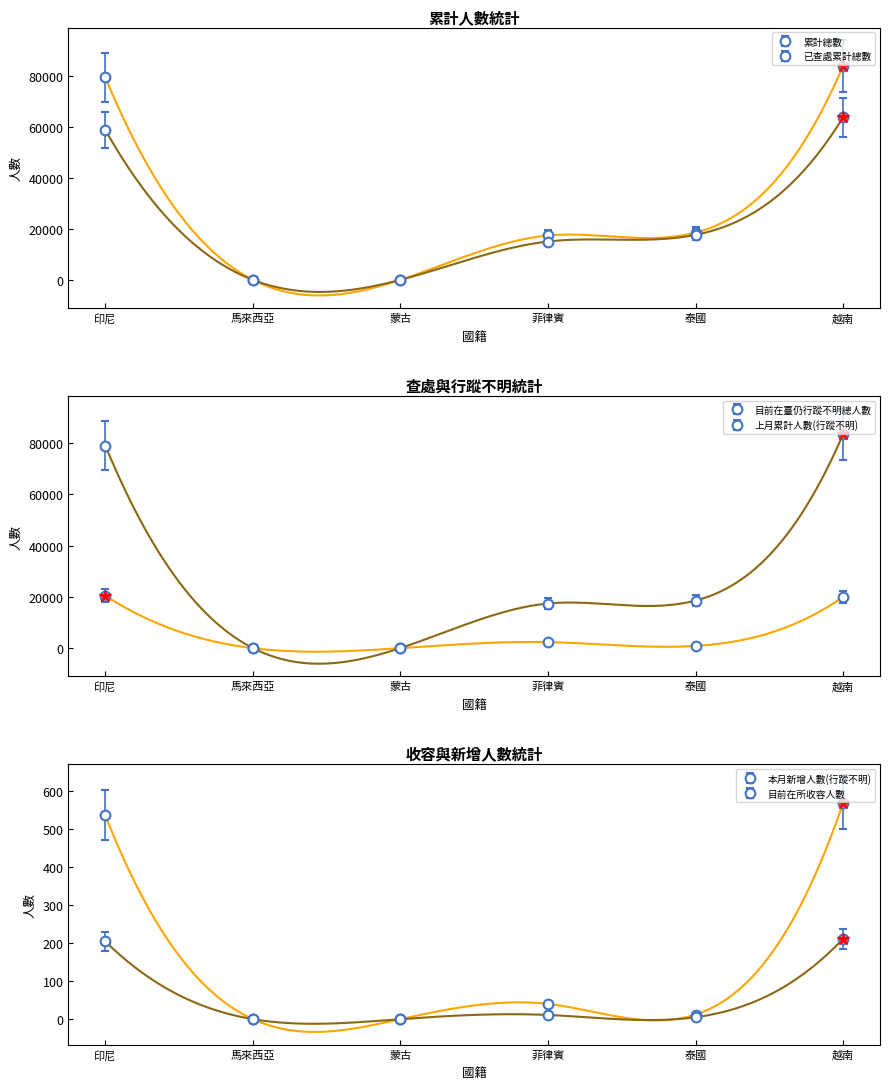

Is this an area chart (filled region under the line)?

No